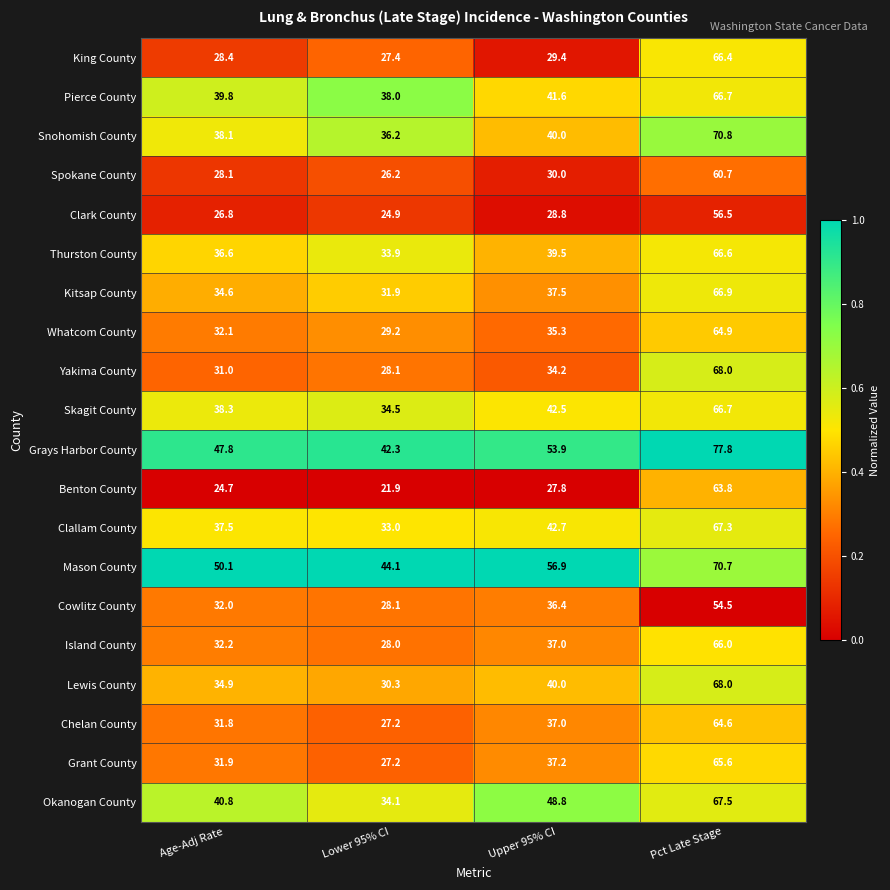

At how many categories does at least one series exceed 47?

3